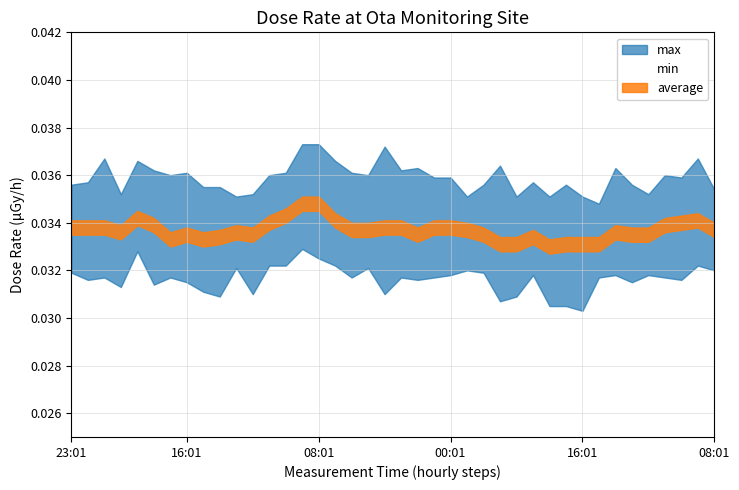

Is the value of max at 07:01 greater than the value of average at 11:01?

Yes